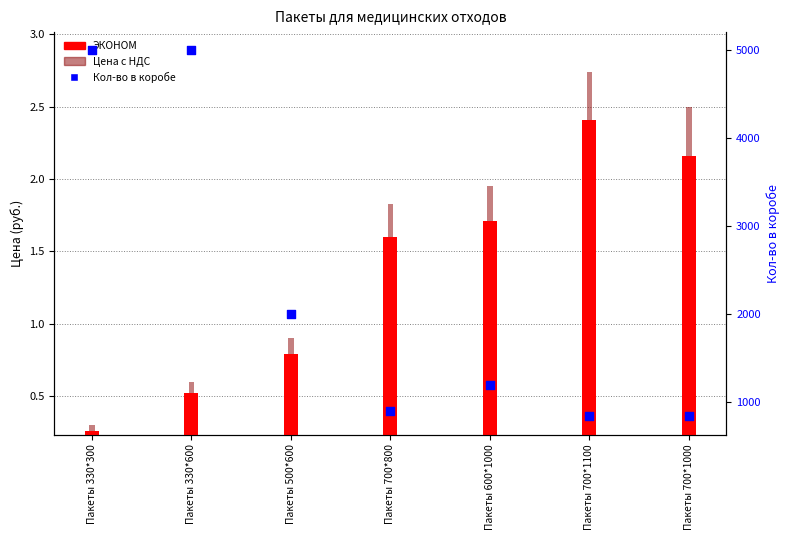

What is the total value across all series at Пакеты 500*600?

2001.7